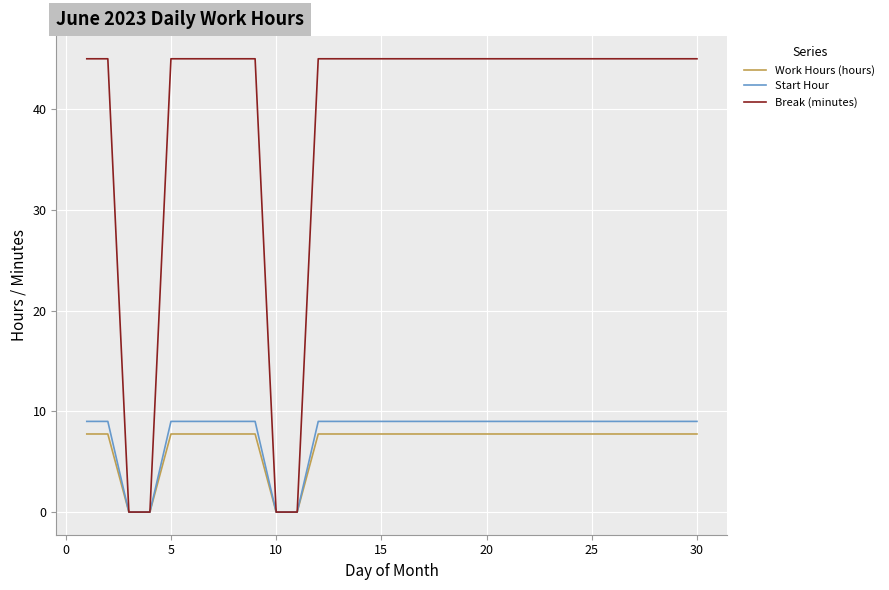

What is the maximum value for Work Hours (hours)?

7.8